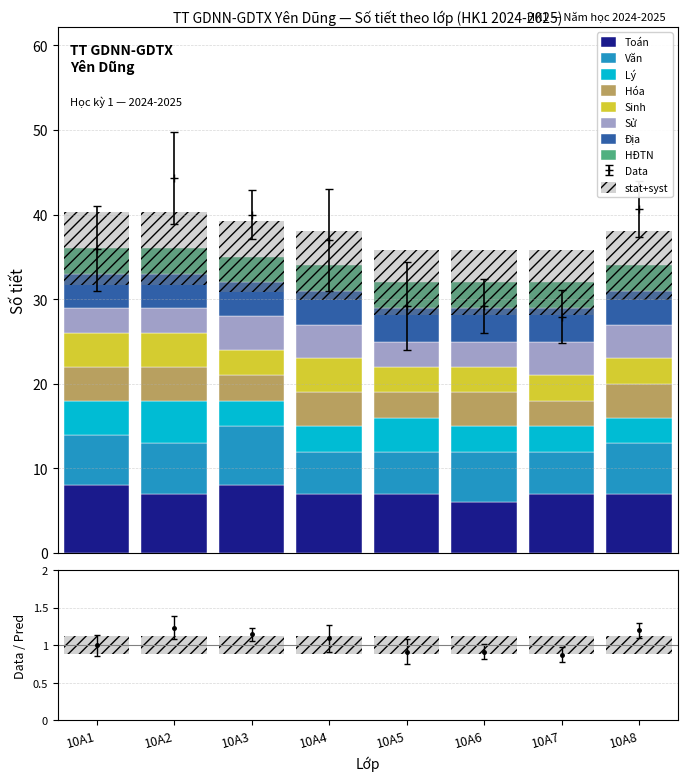

The Lý series shows 5 at 10A2. True or false?

True